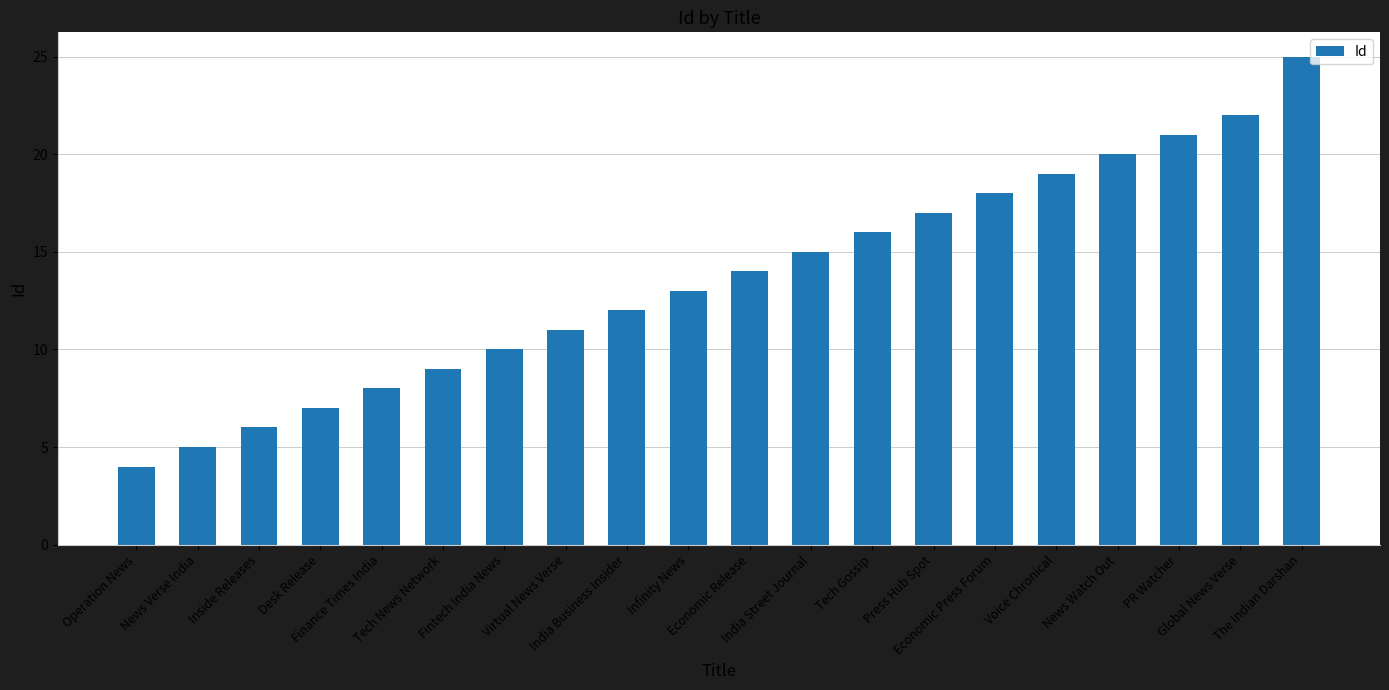

At which category does the chart reach its minimum across all series?

Operation News